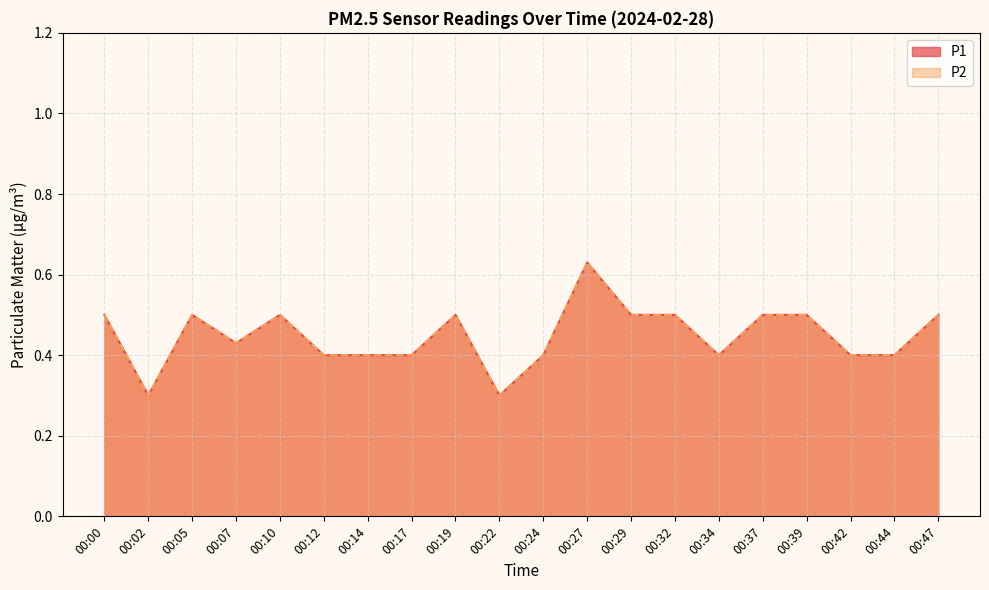

What is the value of the P2 point at the 14th from the left?

0.5